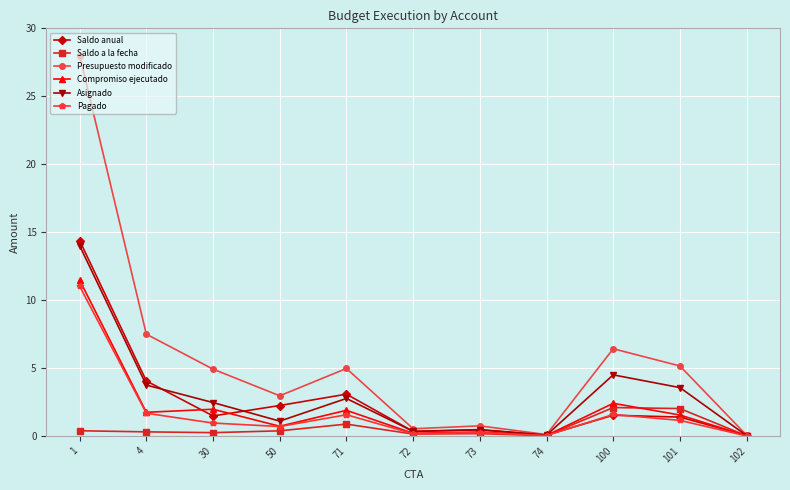

At which label does Compromiso ejecutado first exceed 1?

1